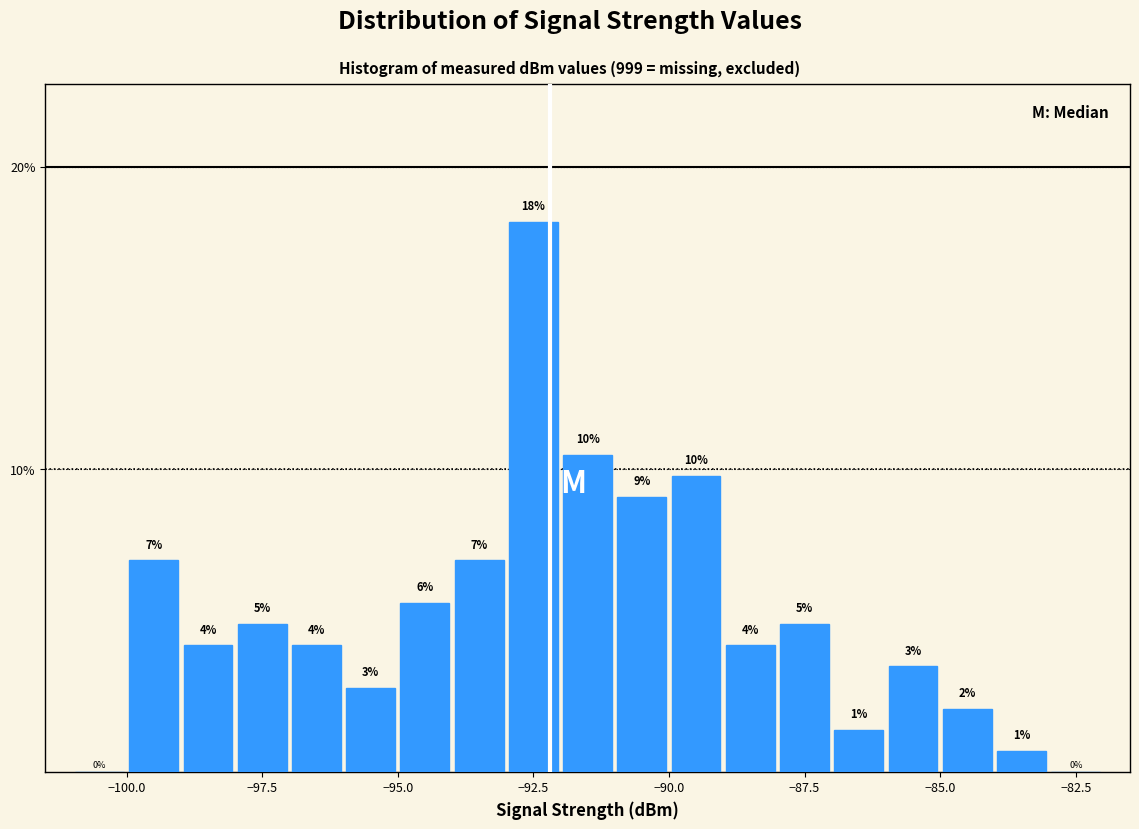

Around what value on the x-axis is the tallest bar? Give the approximate position of its centre, as read against the axis.

-92.5